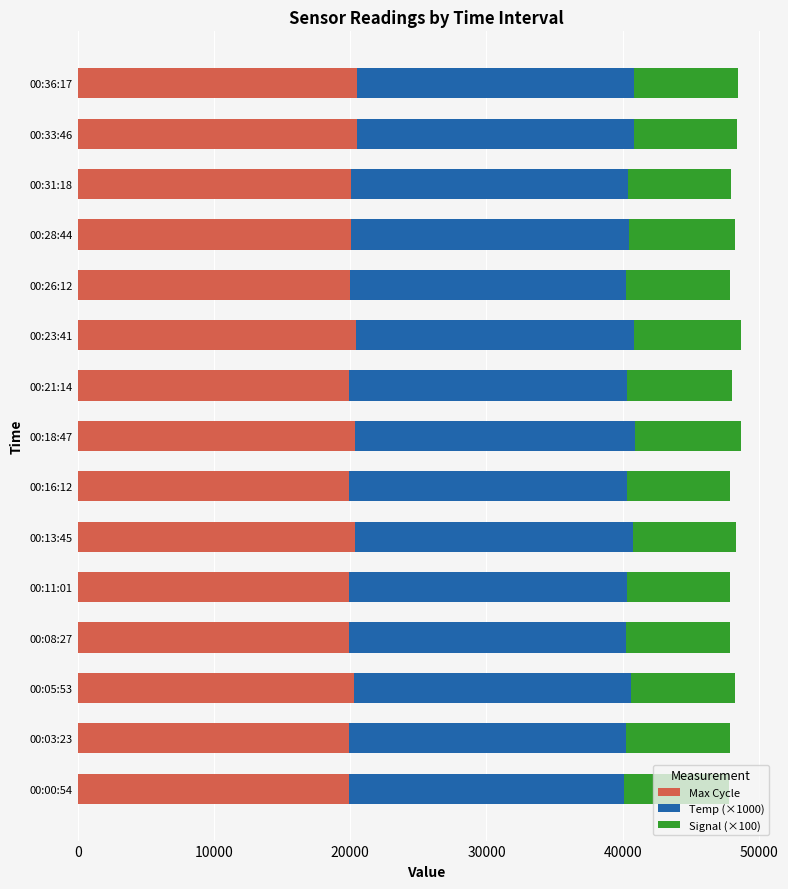

What are all the series names shown in the legend?

Max Cycle, Temp (×1000), Signal (×100)